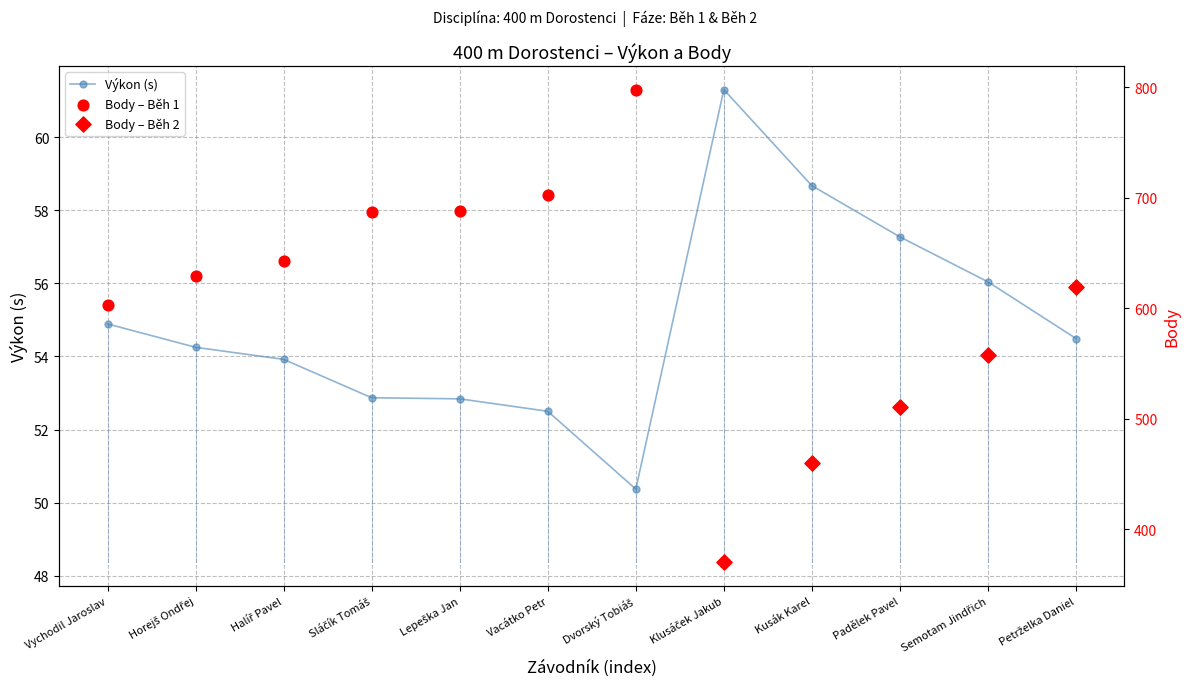

Which has a higher value, Horejš Ondřej or Vychodil Jaroslav?

Vychodil Jaroslav